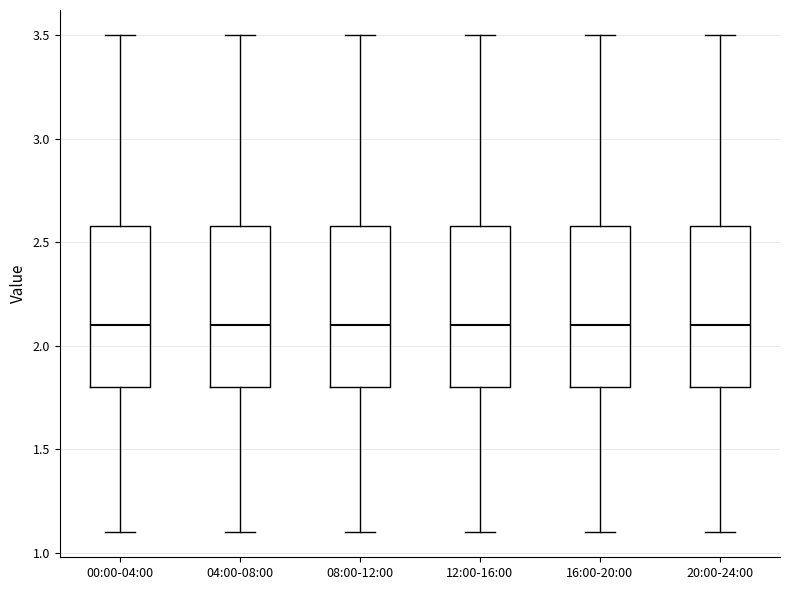

Reading left to right, transcribe this box plot: for each box, give where its median line is, the range the box spans, and where its two whiskers end, as read against the y-axis. The values are not printed on the chart, so give them approximately, as read against the axis.

00:00-04:00: median 2.1, box 1.8 to 2.6, whiskers 1.1 to 3.5
04:00-08:00: median 2.1, box 1.8 to 2.6, whiskers 1.1 to 3.5
08:00-12:00: median 2.1, box 1.8 to 2.6, whiskers 1.1 to 3.5
12:00-16:00: median 2.1, box 1.8 to 2.6, whiskers 1.1 to 3.5
16:00-20:00: median 2.1, box 1.8 to 2.6, whiskers 1.1 to 3.5
20:00-24:00: median 2.1, box 1.8 to 2.6, whiskers 1.1 to 3.5